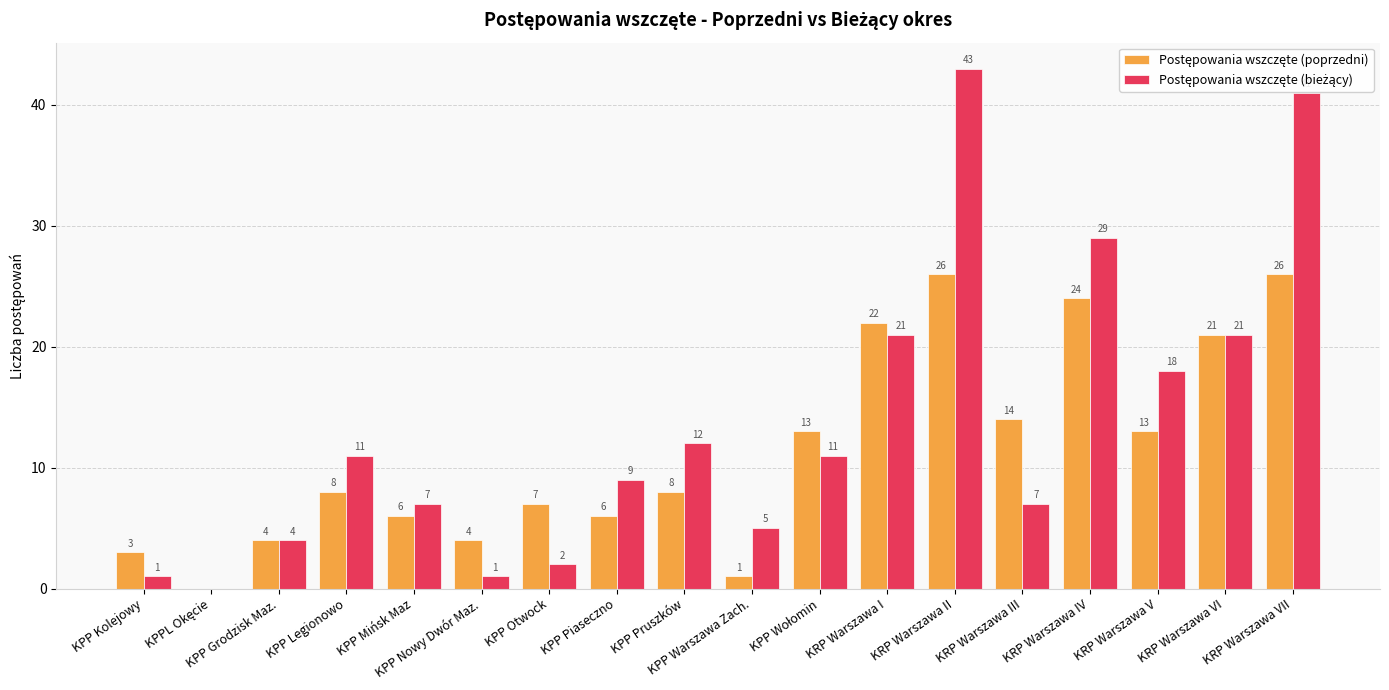

What is the total value across all series at KPP Kolejowy?

4